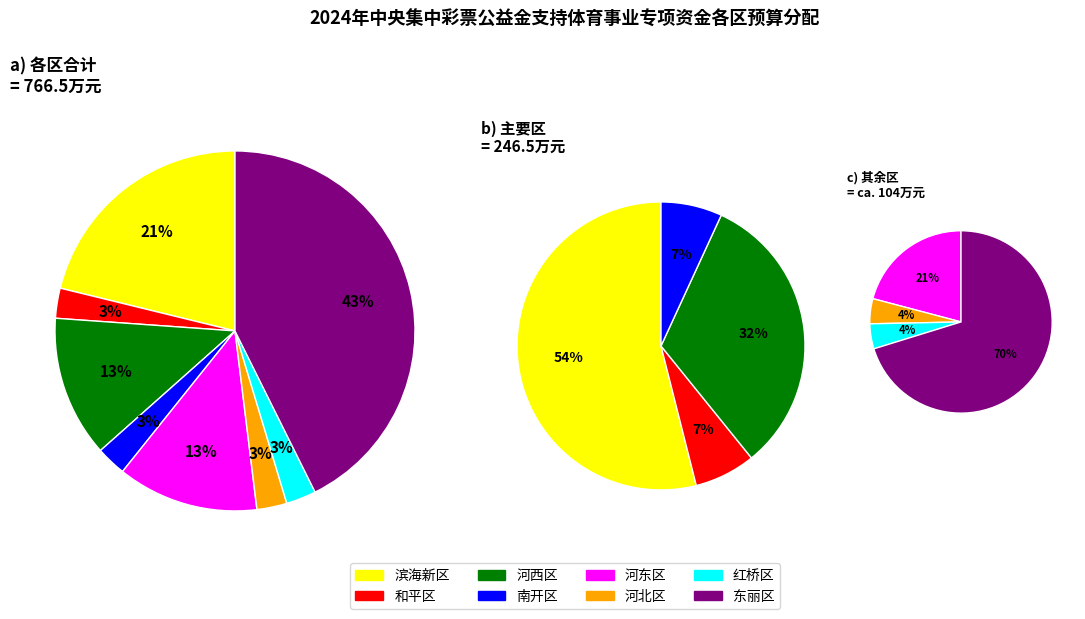

To the nearest percent, what portion does 南开区 represent?

3%